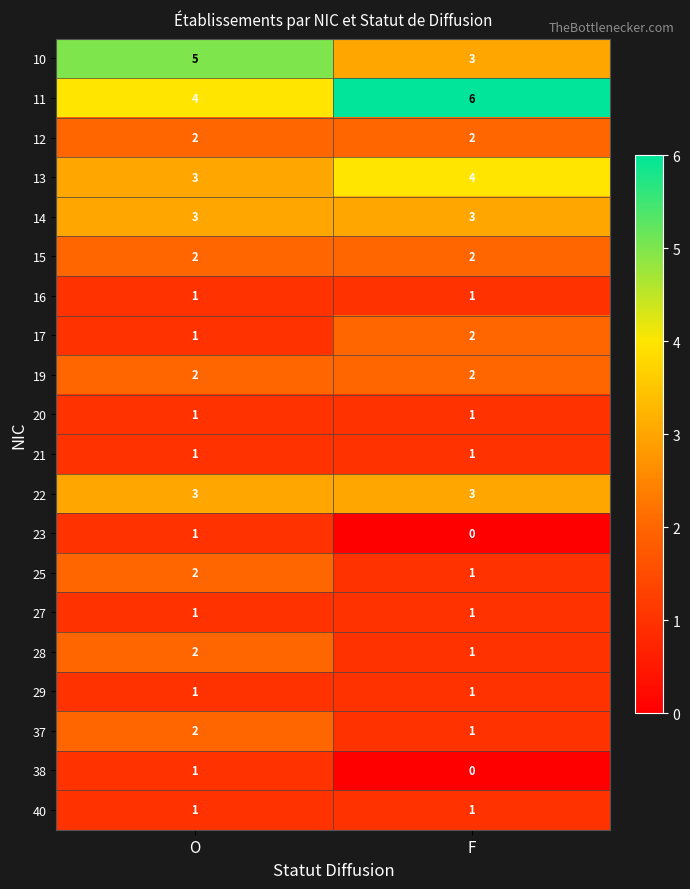

At which category is the sum across all series the highest?

O